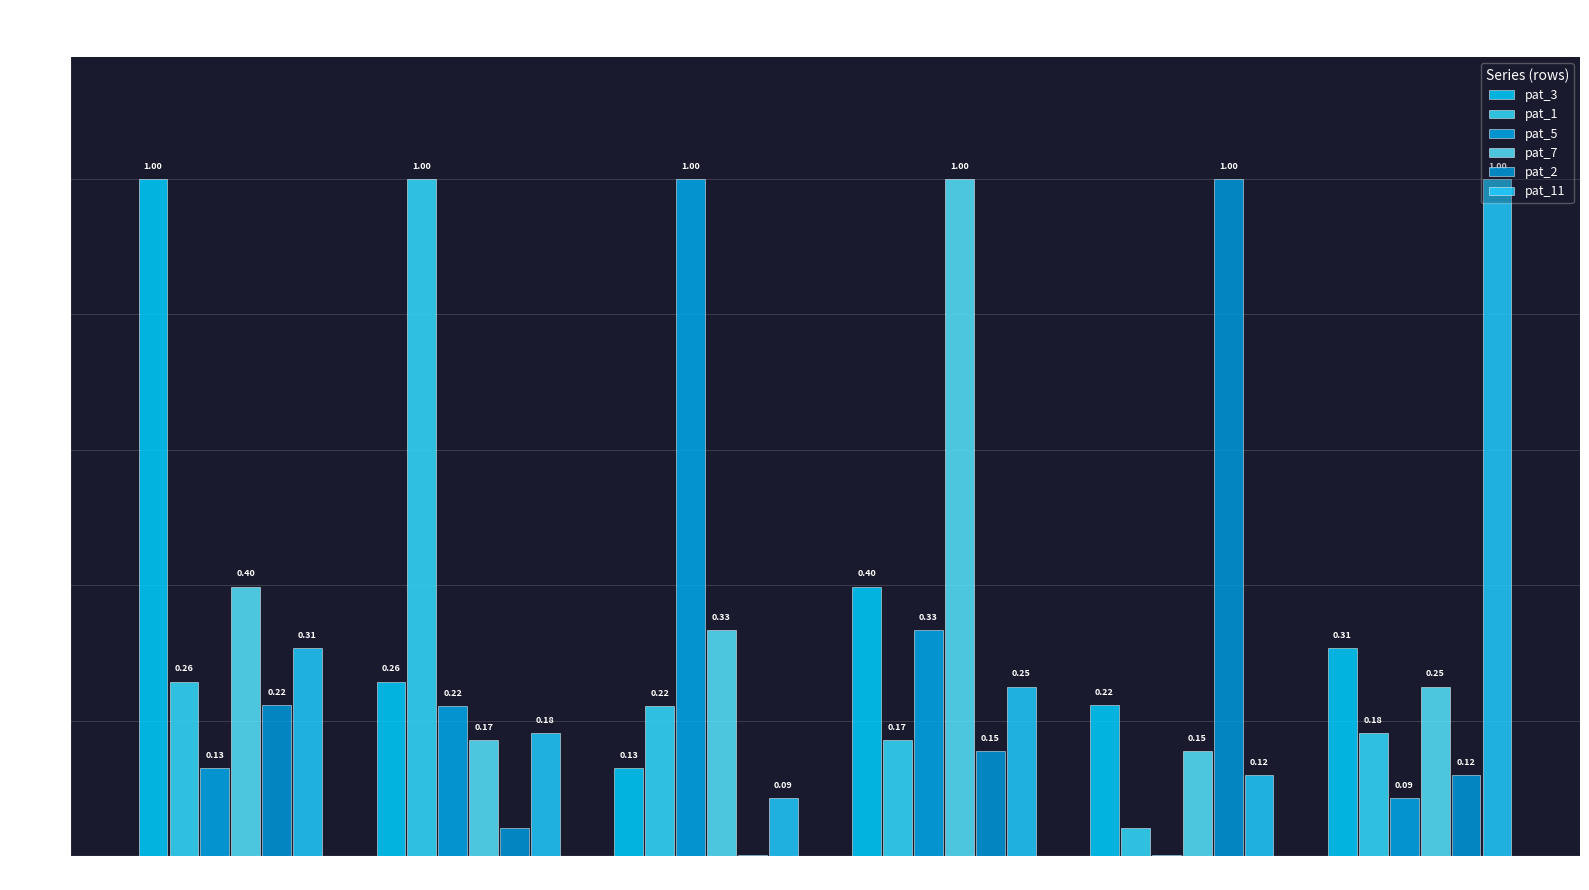

How many series are shown in this chart?

6